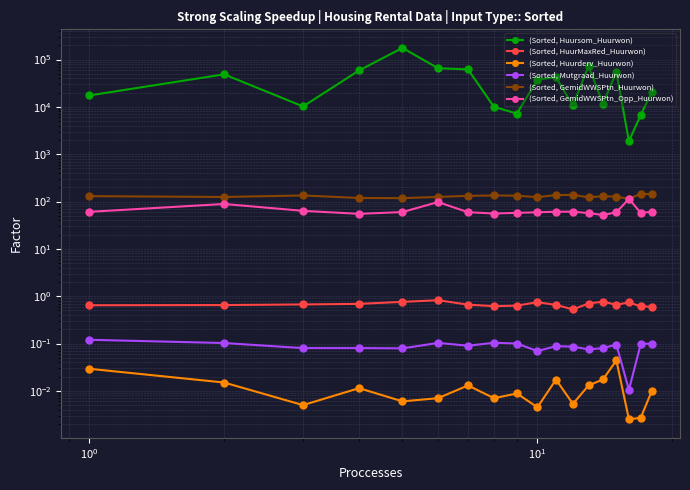

True or false: (Sorted, GemidWWSPtn_Huurwon) and (Sorted, GemidWWSPtn_Opp_Huurwon) cross at least once.

False